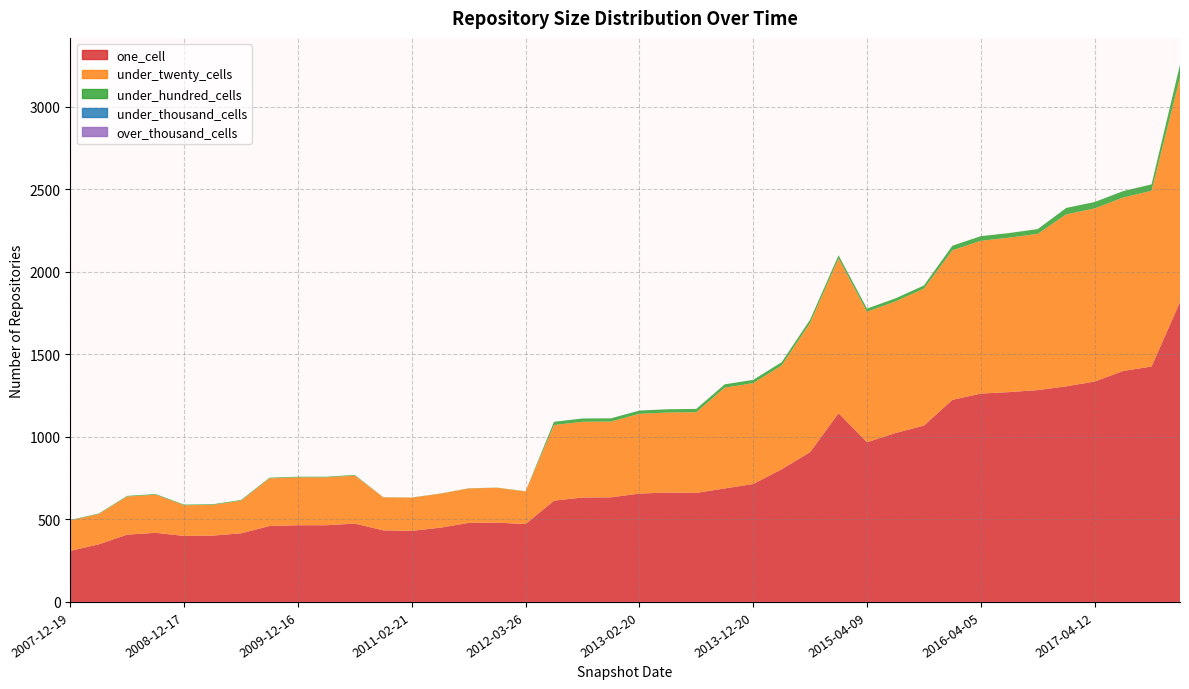

Reading left to right, extract all data points from this chart.

one_cell: 310	349	408	419	400	402	416	460	465	465	475	434	431	450	479	481	472	614	633	634	657	663	661	688	715	804	908	1144	968	1024	1069	1225	1263	1272	1284	1307	1336	1400	1427	1818
under_twenty_cells: 184	184	231	231	186	186	198	289	290	290	291	200	201	206	209	211	198	458	459	459	483	485	489	611	611	629	783	938	791	797	830	906	926	936	947	1042	1049	1051	1065	1361
under_hundred_cells: 3	3	4	4	4	4	4	4	4	4	4	1	1	1	1	1	1	20	20	20	20	20	20	20	20	20	20	19	19	19	19	28	28	28	29	39	39	39	39	77
under_thousand_cells: 0	0	0	0	0	0	0	0	0	0	0	0	0	0	0	0	0	0	0	0	0	0	0	0	0	0	0	0	0	0	0	0	0	0	0	0	0	0	0	0
over_thousand_cells: 0	0	0	0	0	0	0	0	0	0	0	0	0	0	0	0	0	0	0	0	0	0	0	0	0	0	0	0	0	0	0	0	0	0	0	0	0	0	0	0